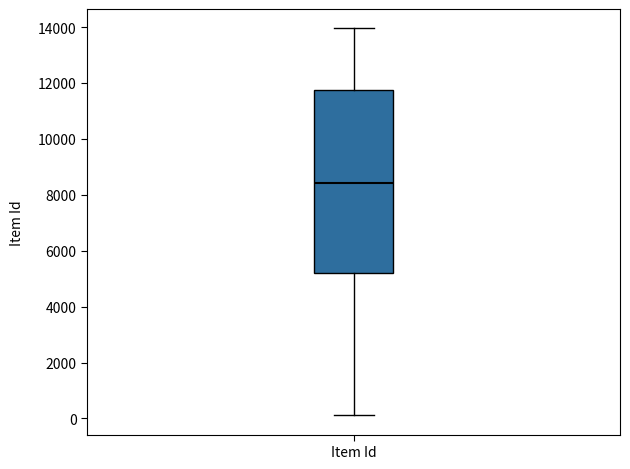

Where does the median line of the box for Item Id sit on the y-axis? The values are not printed on the chart, so give them approximately, as read against the axis.

8400